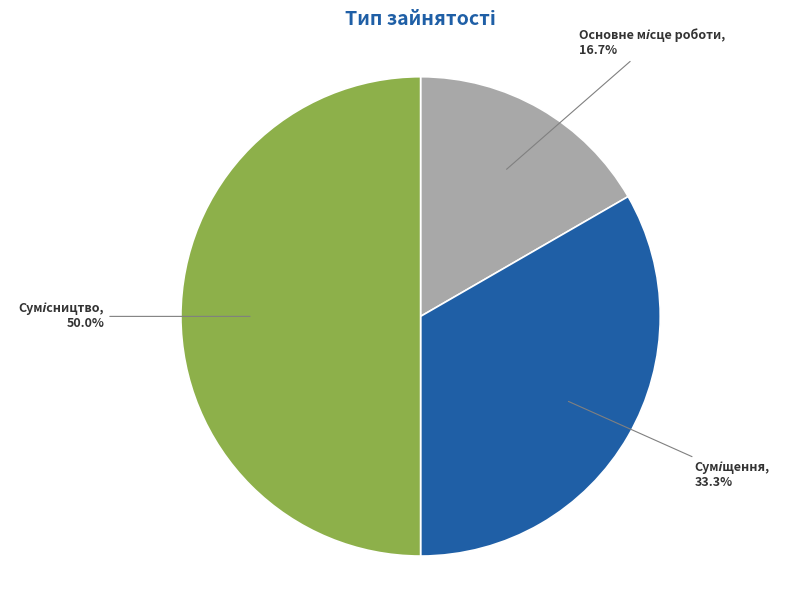

What portion of the pie excludes Основне місце роботи?

83.3%